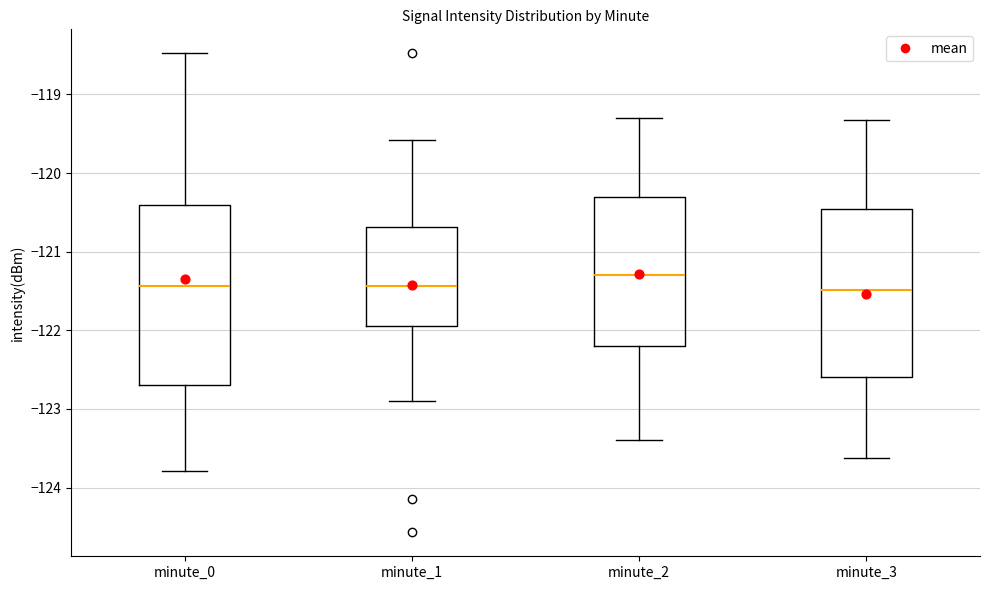

Which box is the tallest, from its lower edge to its upper edge?

minute_0